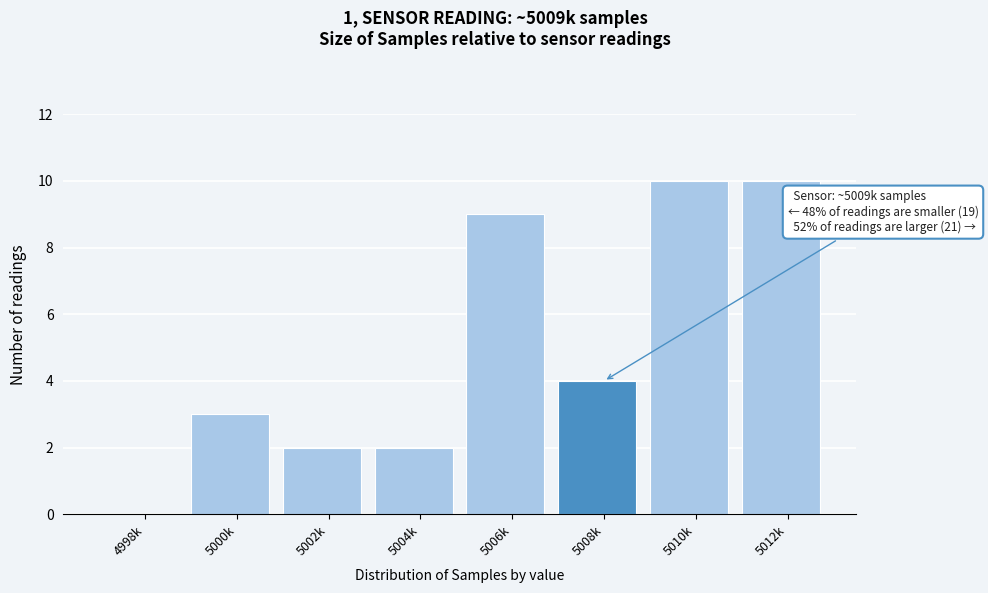

Reading left to right, extract all data points from this chart.

4998k=0	5000k=3	5002k=2	5004k=2	5006k=9	5008k=4	5010k=10	5012k=10